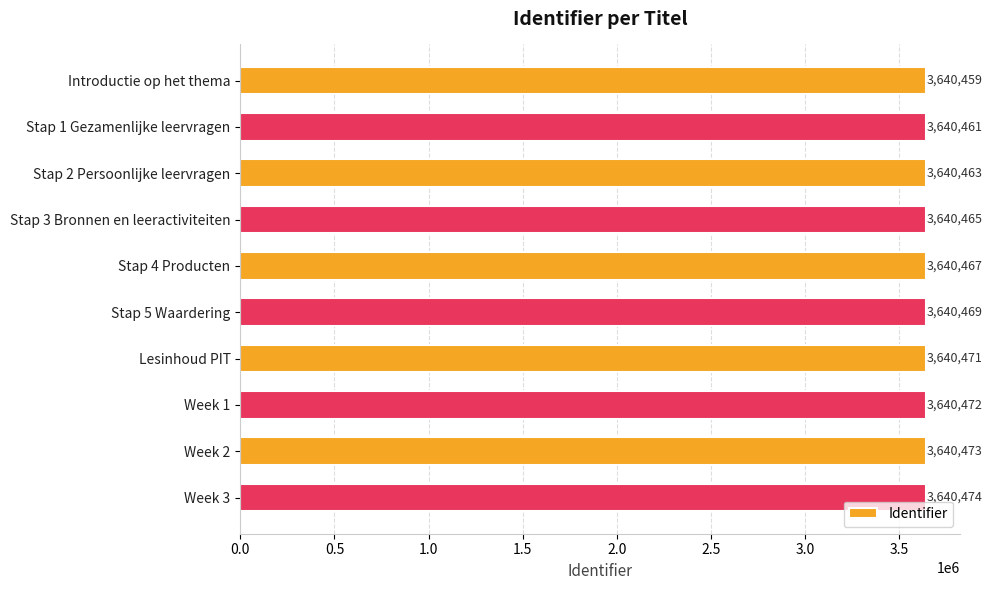

Read the value at Week 1.

3640472